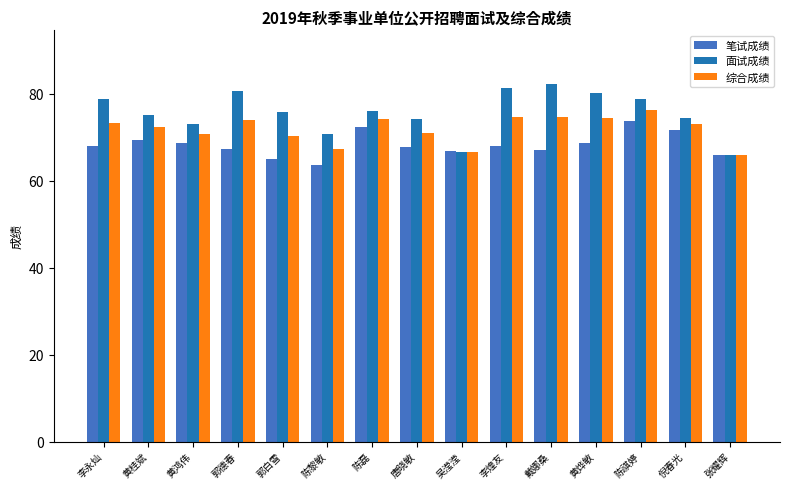

Which series has the largest total across all categories?

面试成绩